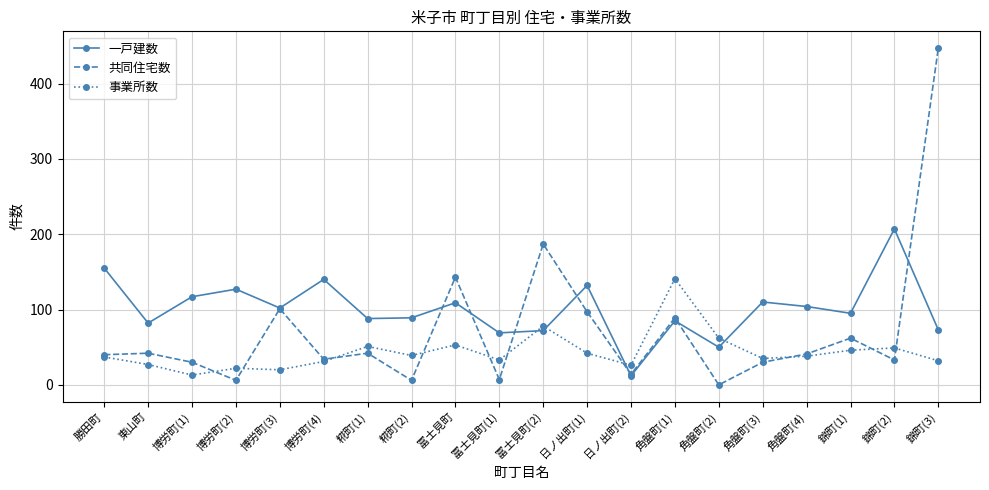

What is the label of the 18th point from the right?

博労町(1)